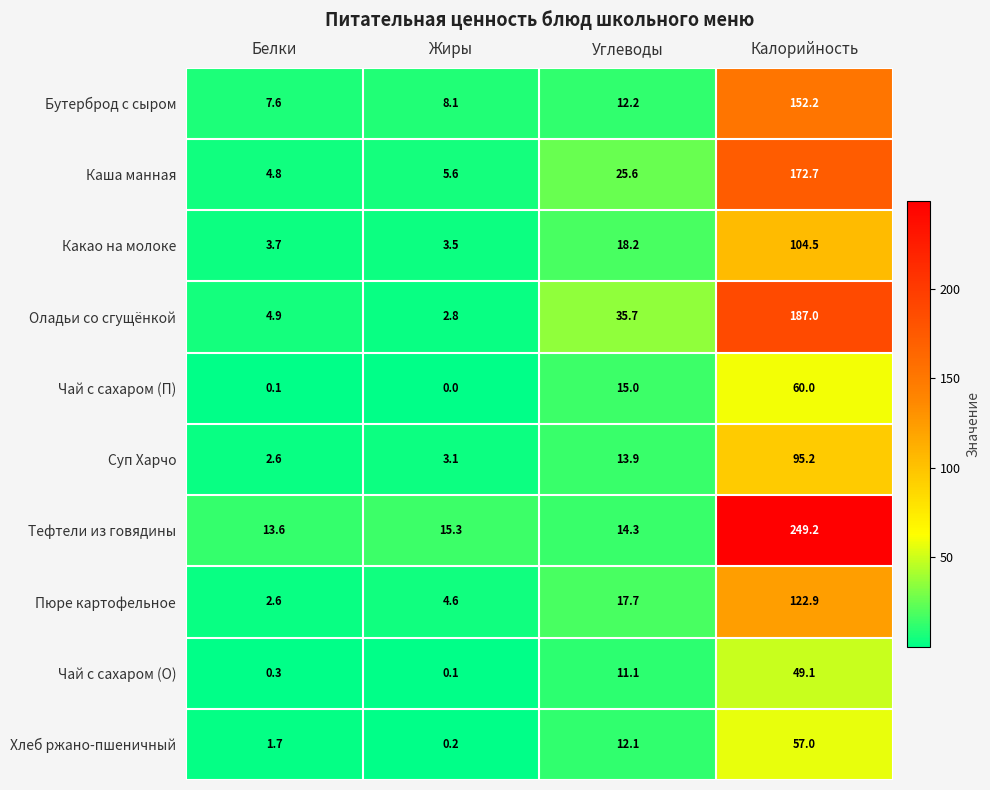

What is the sum of the Тефтели из говядины values at Калорийность and Жиры?

264.5